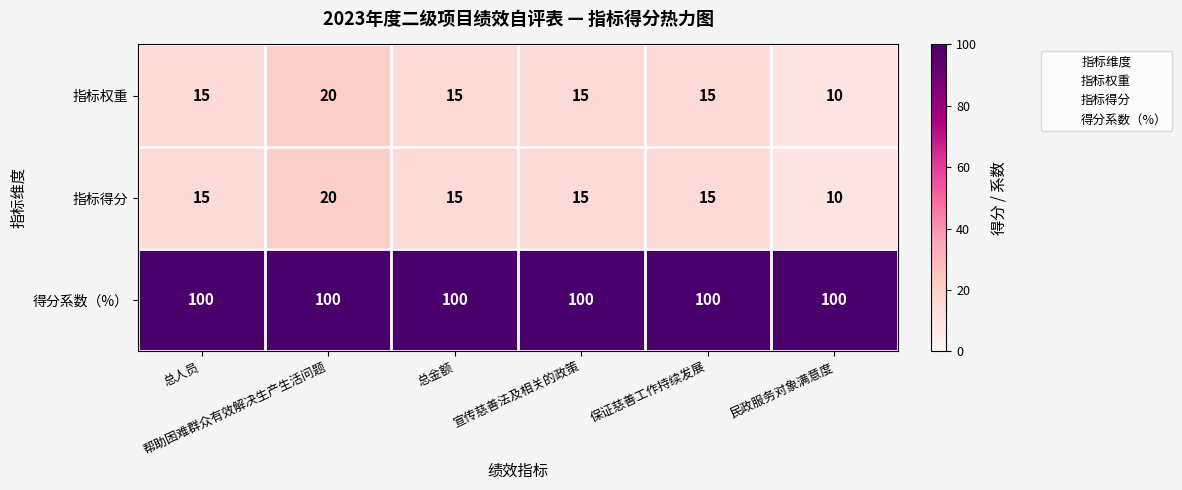

What is the maximum value shown in the chart?

100